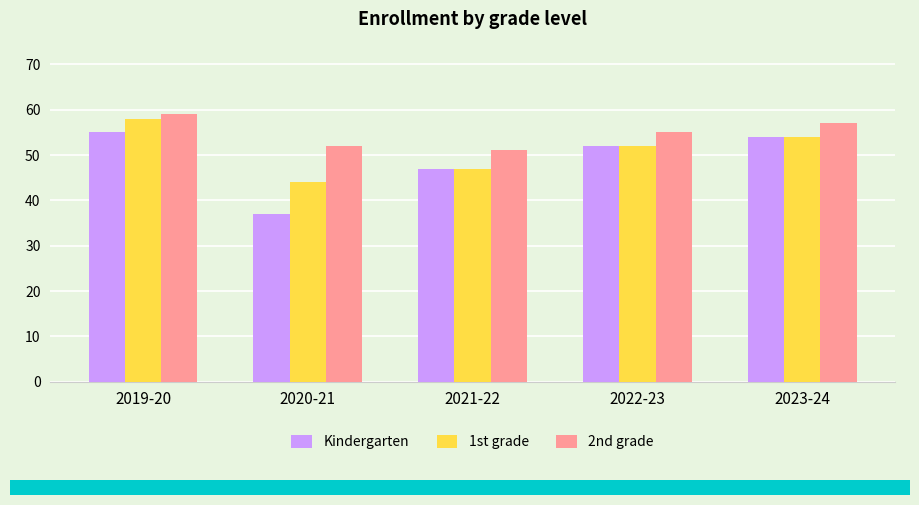

What are all the series names shown in the legend?

Kindergarten, 1st grade, 2nd grade